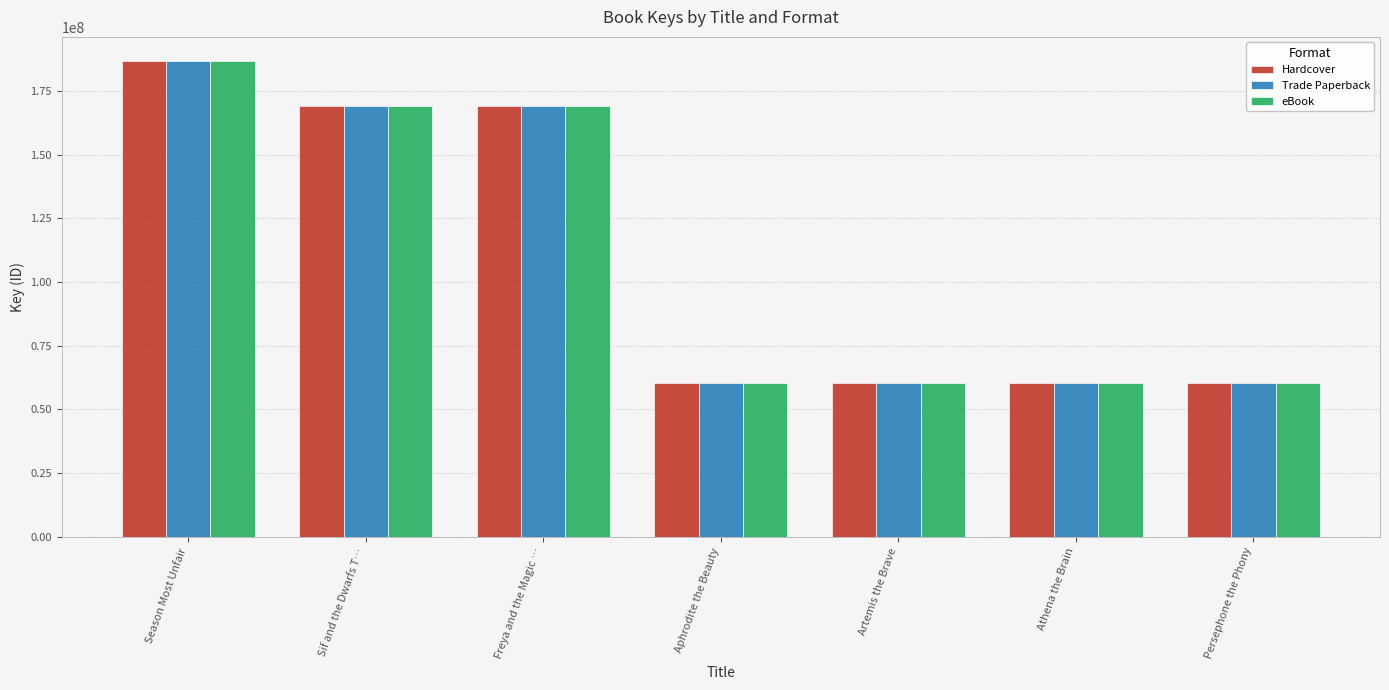

At which category is the sum across all series the highest?

Season Most Unfair